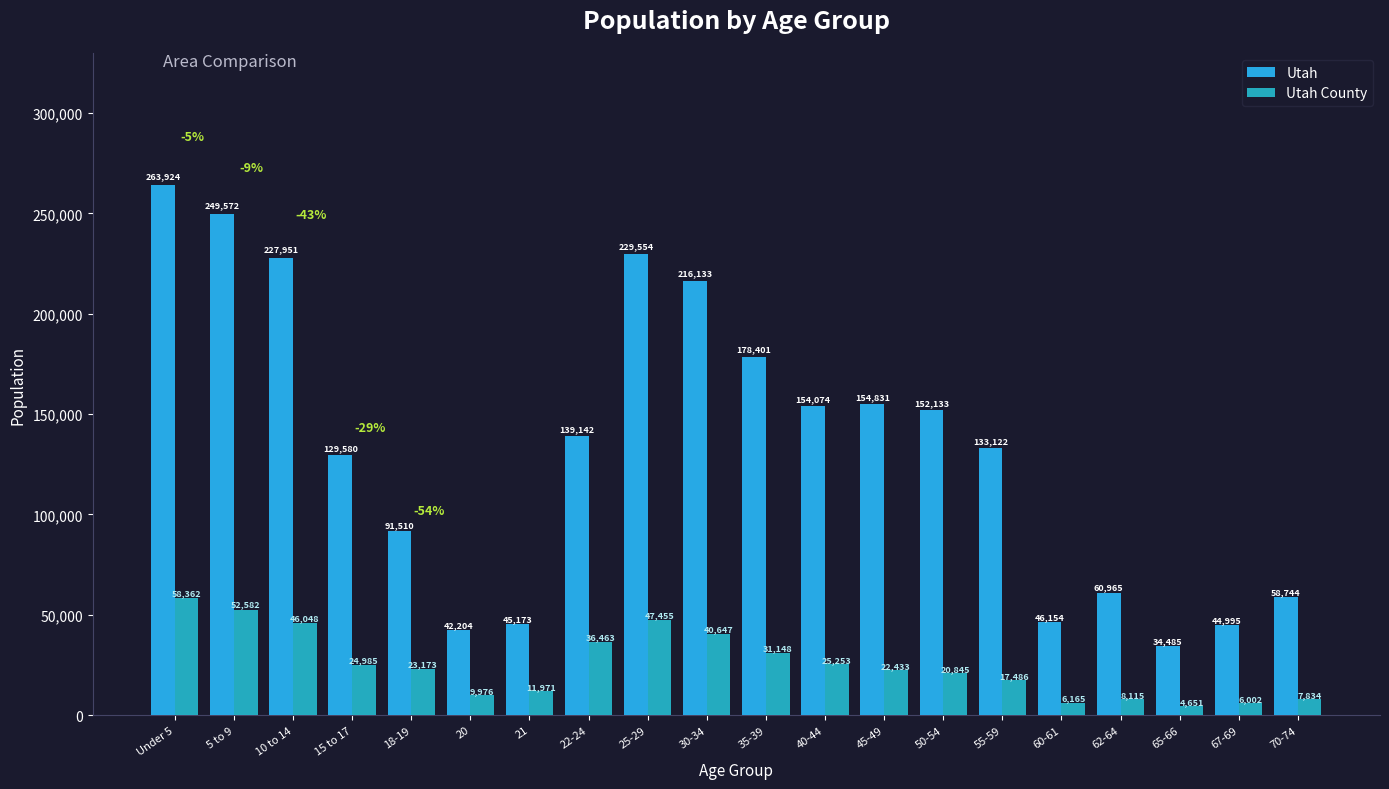

Rank the categories by Utah County value from lowest to highest.

65-66, 67-69, 60-61, 70-74, 62-64, 20, 21, 55-59, 50-54, 45-49, 18-19, 15 to 17, 40-44, 35-39, 22-24, 30-34, 10 to 14, 25-29, 5 to 9, Under 5